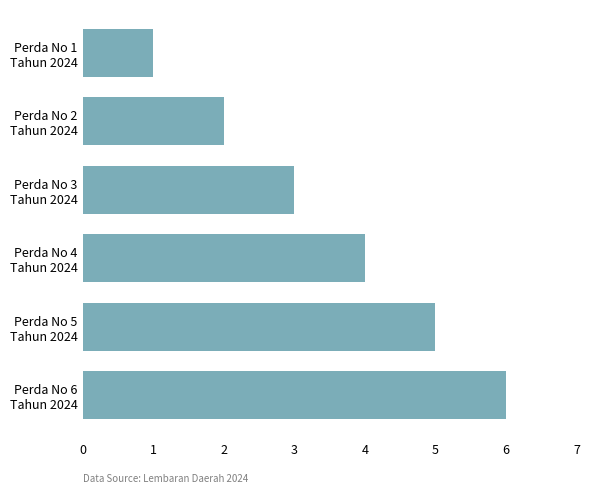

Which label corresponds to the largest value in the chart?

Perda No 6
Tahun 2024